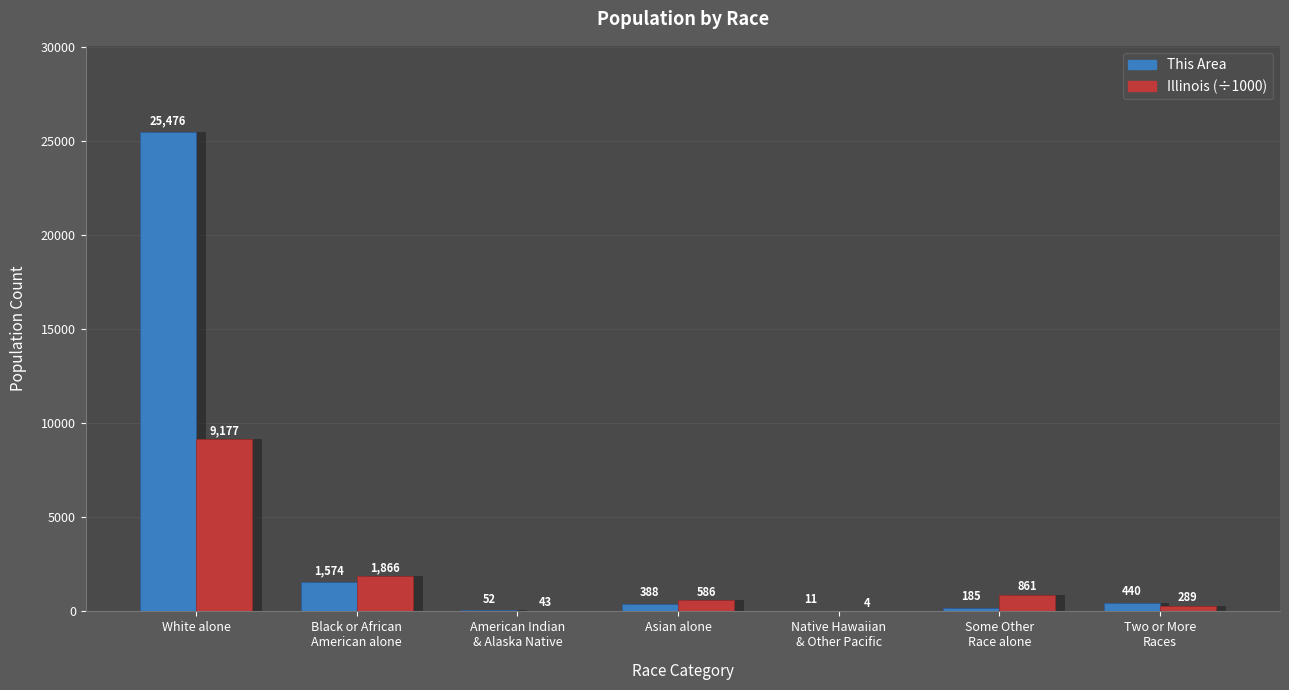

List the series in order of their overall mean, highest first.

This Area, Illinois (÷1000)